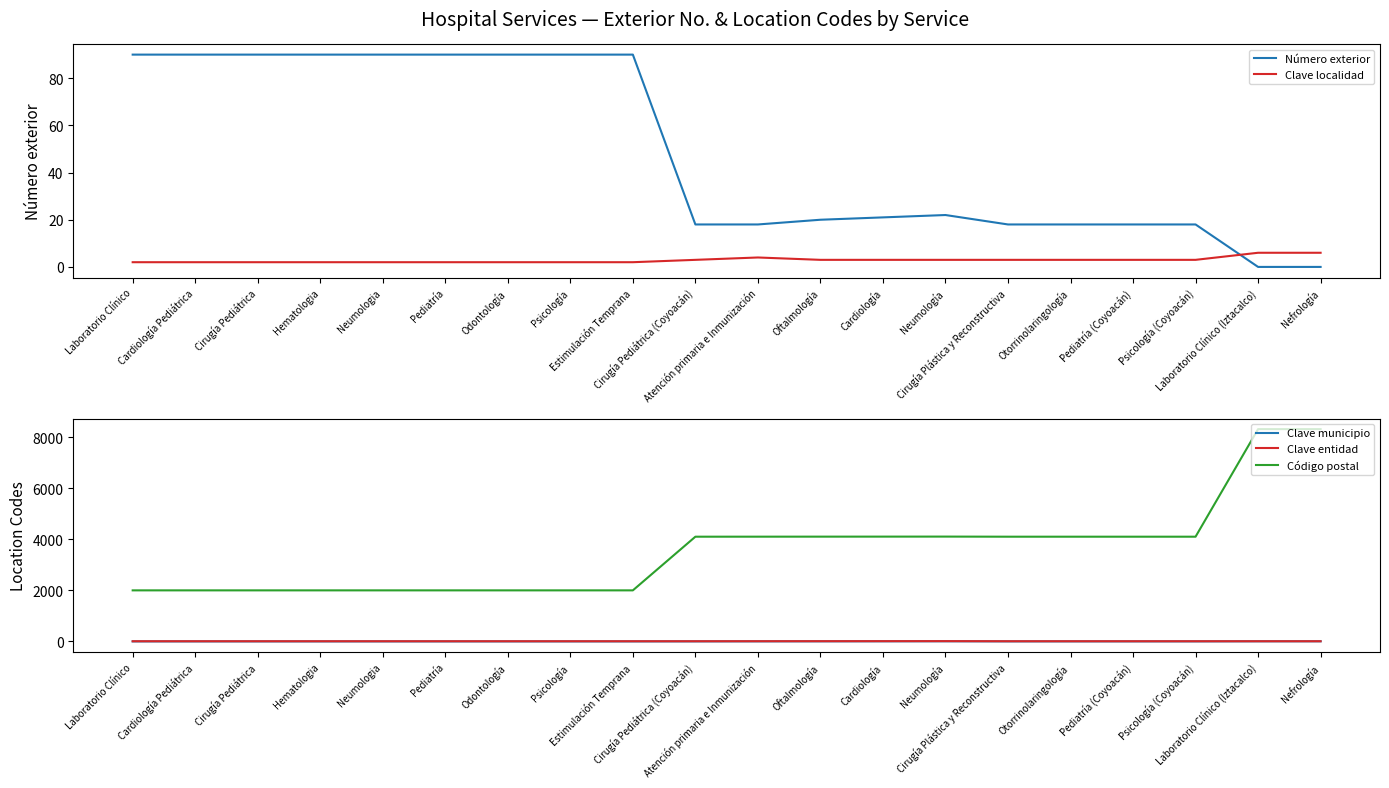

What is the average value of the Clave entidad series?

10